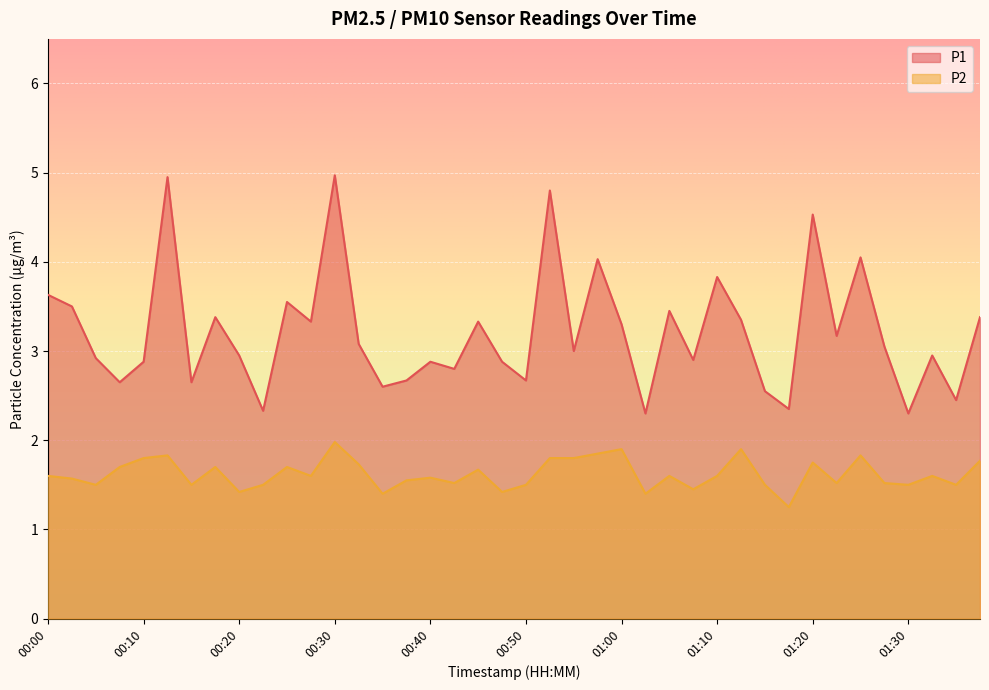

True or false: P2 has a value of 1.3 at 00:12.

False